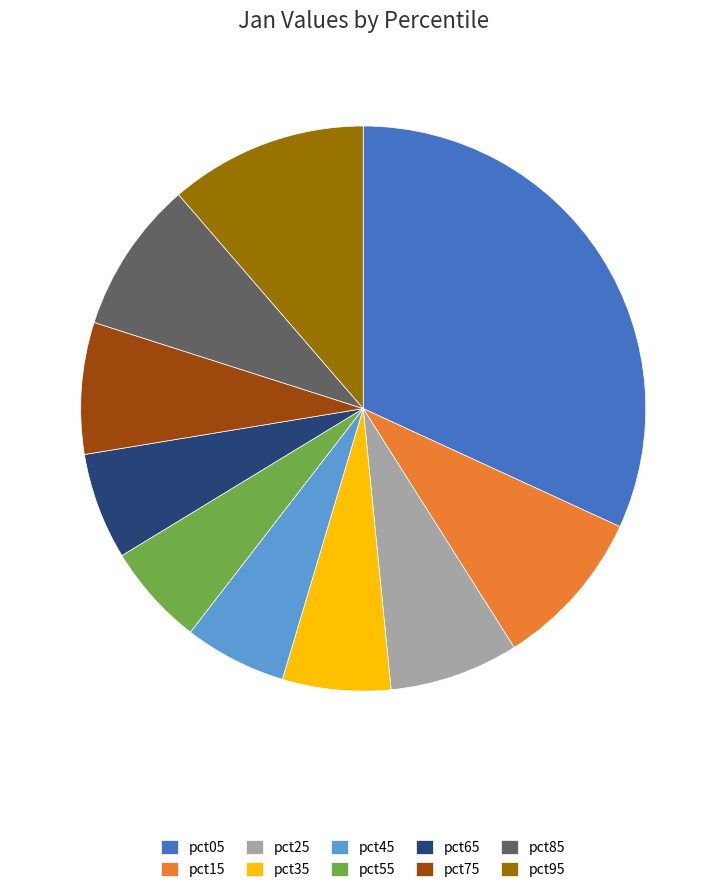

Is pct45 the majority of the pie?

No